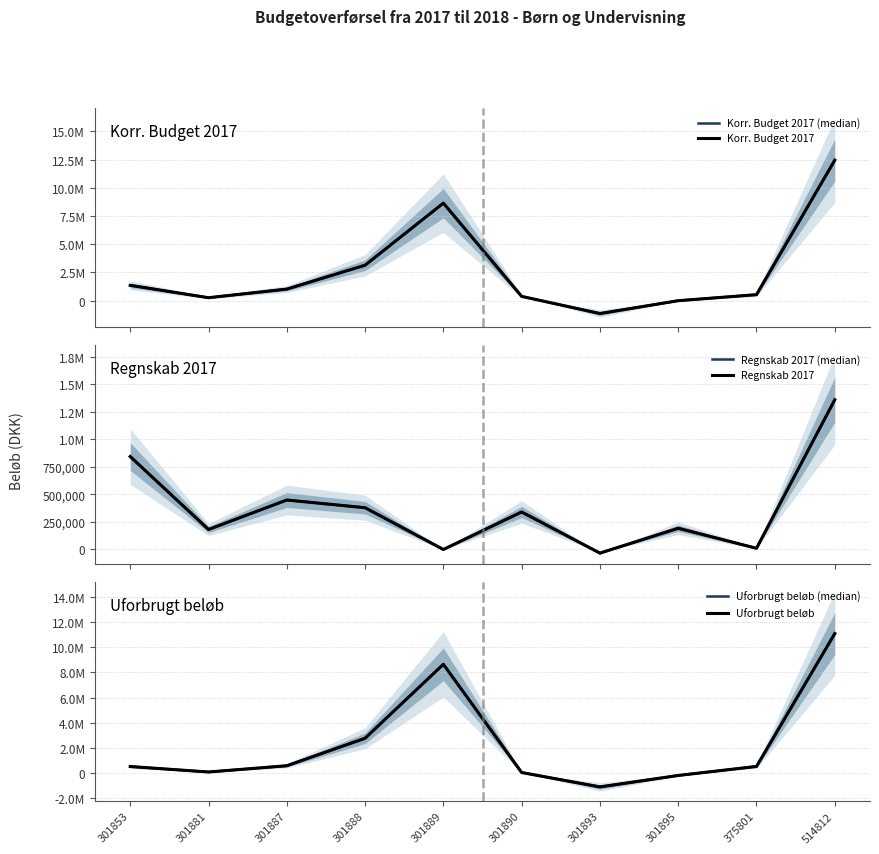

What is the sum of all Regnskab 2017 values?

3727872.4